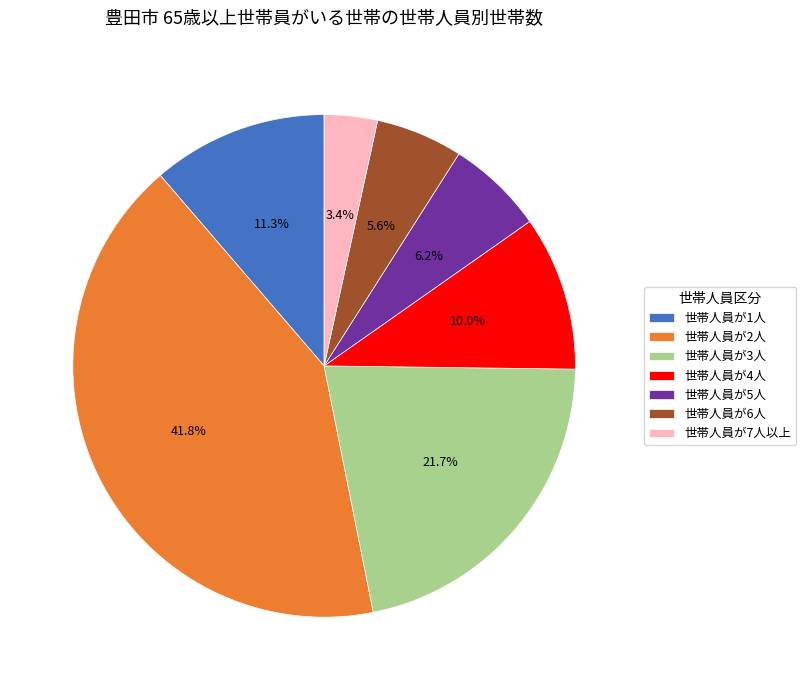

Approximately how many times larger is the value at 世帯人員が2人 compared to 世帯人員が6人?

7.5